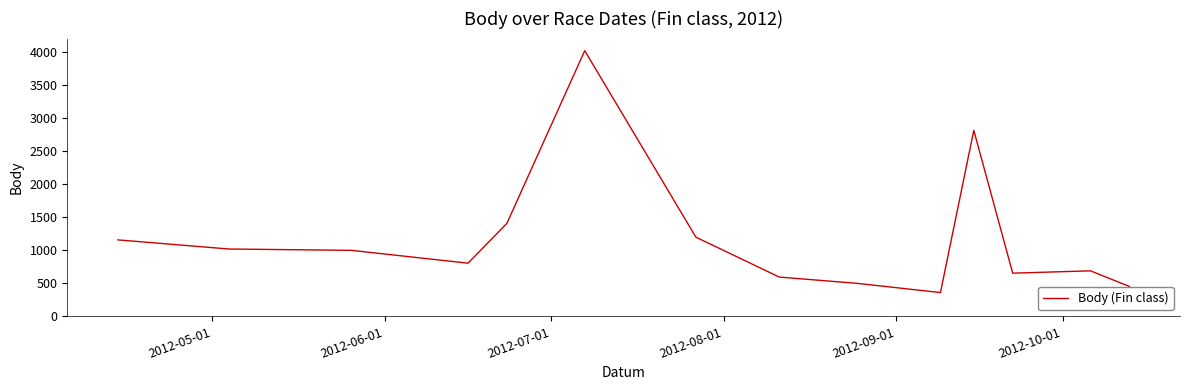

What is the maximum value shown in the chart?

4016